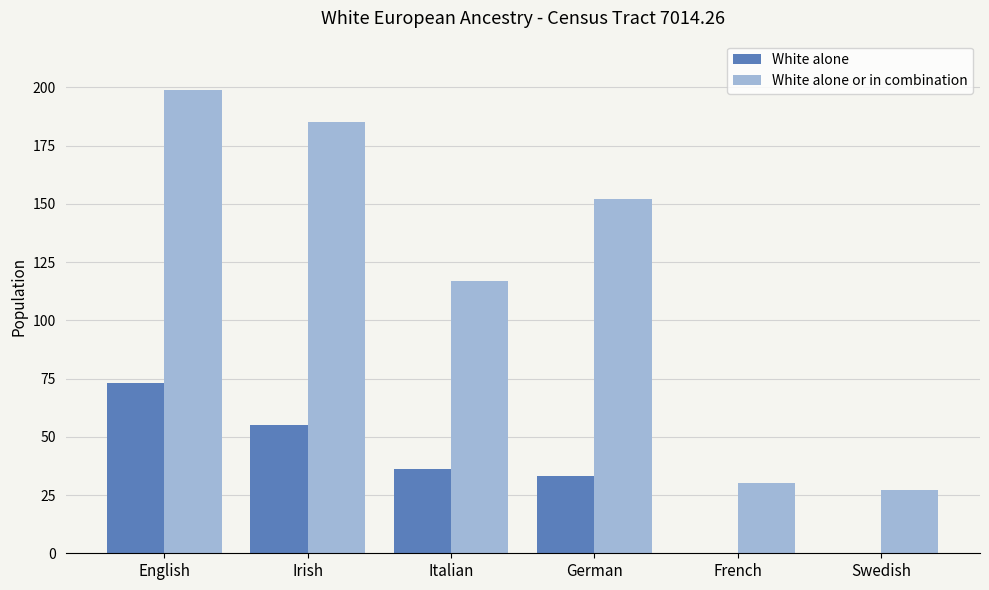

What is the sum of the White alone or in combination values at Swedish and French?

57